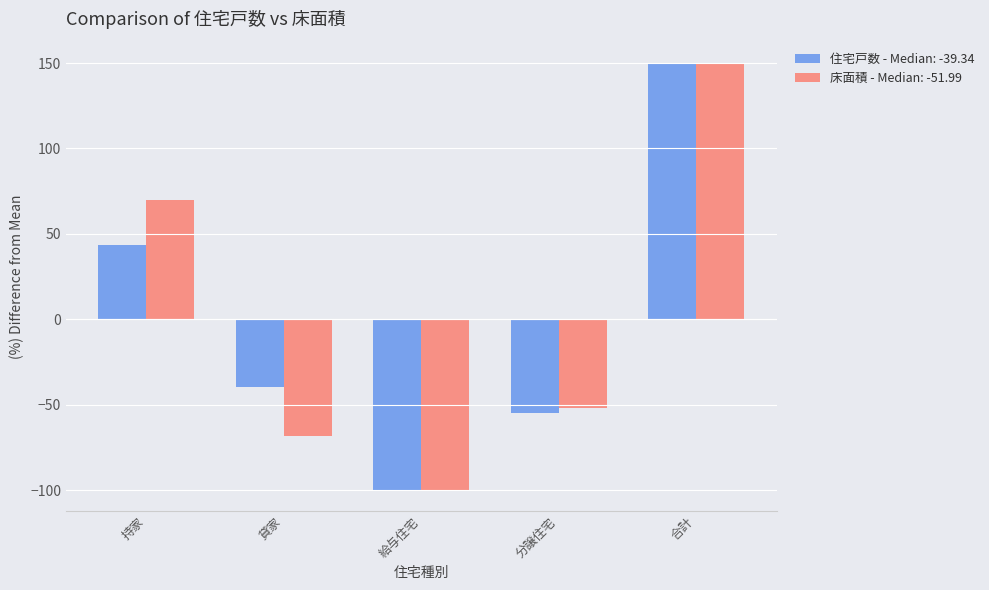

Reading left to right, transcribe all the data shown in this chart.

住宅戸数 - Median: -39.34: 43.6	-39.3	-99.6	-54.7	150.0
床面積 - Median: -51.99: 69.6	-68.1	-99.5	-52.0	150.0